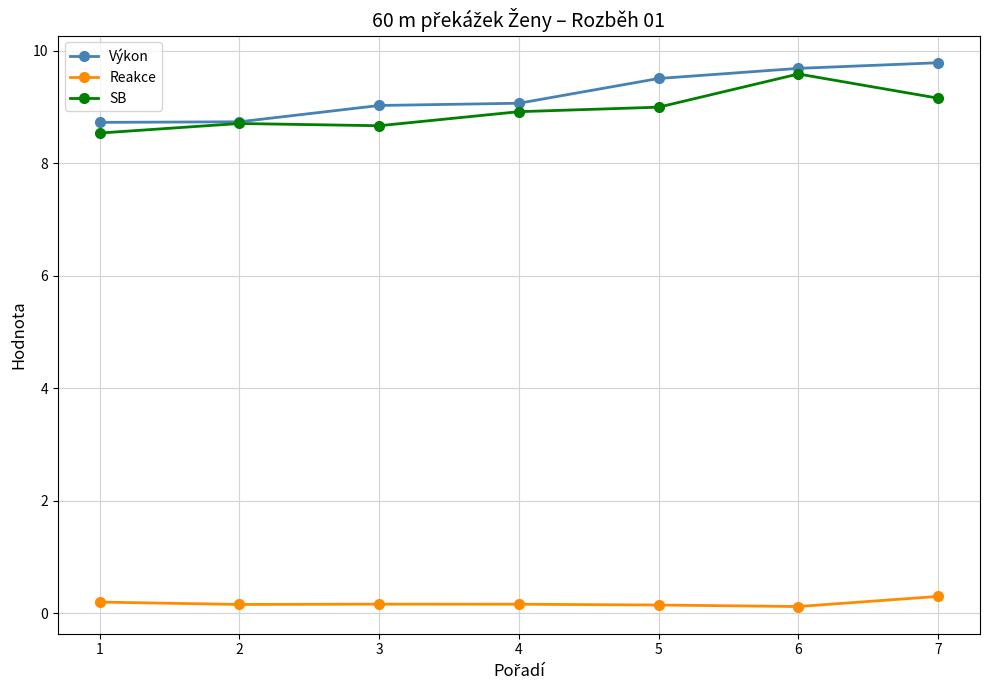

List the series in order of their peak value, lowest first.

Reakce, SB, Výkon